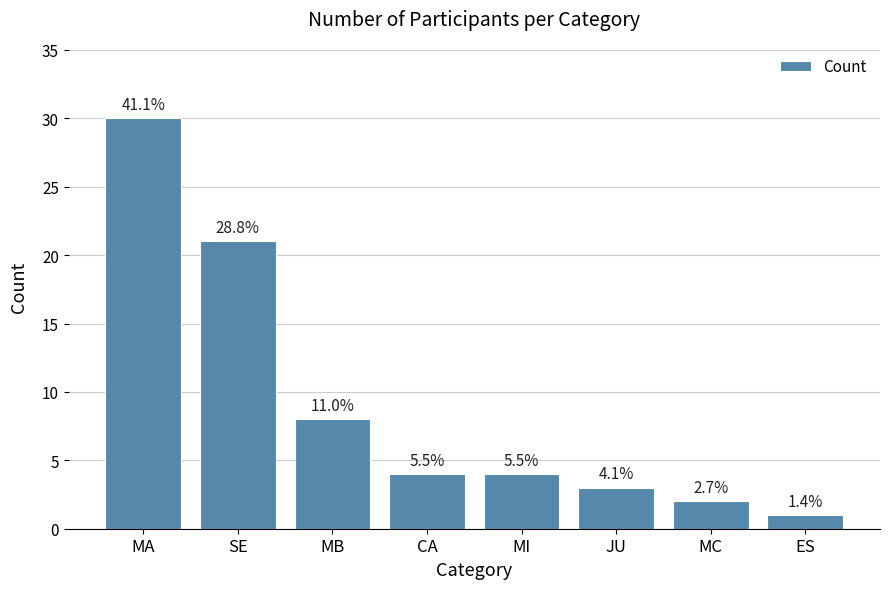

What is the label of the 7th bar from the left?

MC